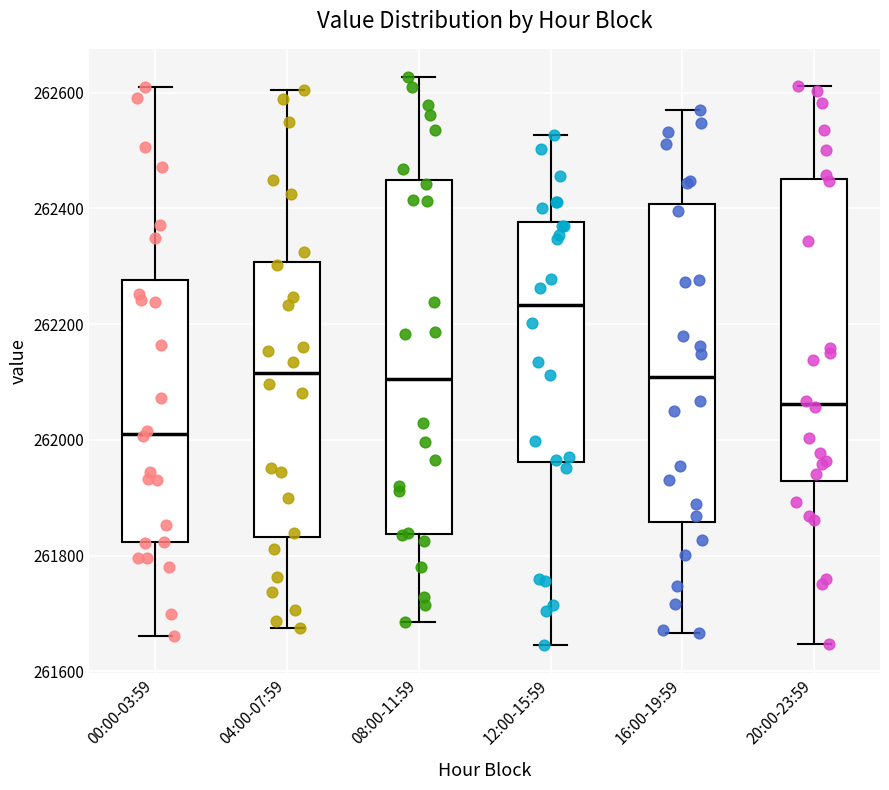

Comparing the boxes themselves (not the whiskers), which one is the tallest?

08:00-11:59